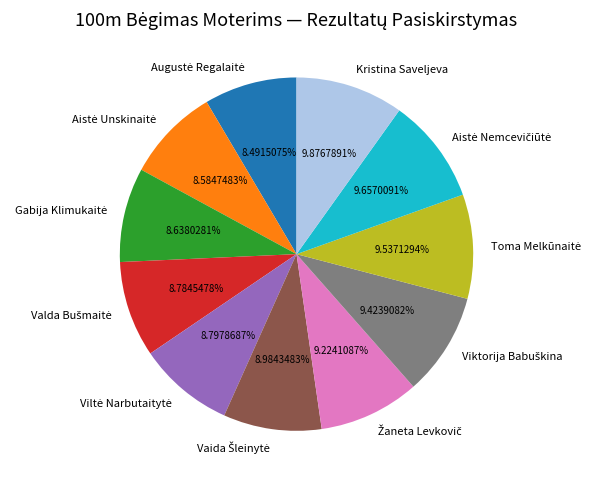

To the nearest percent, what is the difference between the largest and smallest slice percentages?

1%